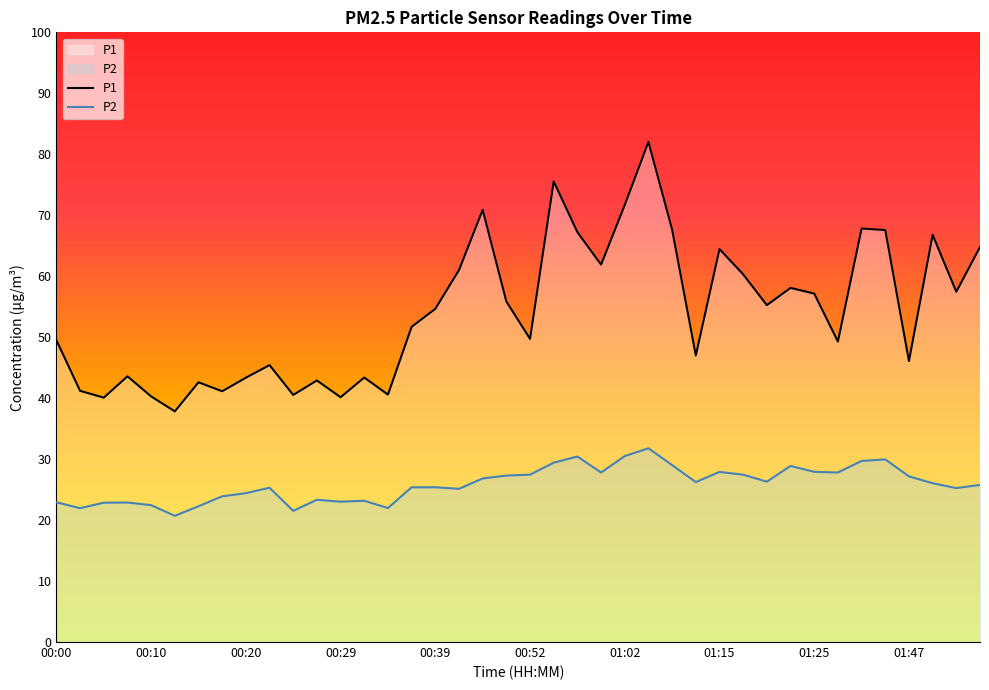

Reading left to right, list all the values displayed in this chart.

P1: 00:00=49.5	00:03=41.2	00:05=40.1	00:07=43.6	00:10=40.3	00:12=37.8	00:15=42.6	00:17=41.1	00:20=43.4	00:22=45.4	00:24=40.5	00:27=42.9	00:29=40.1	00:32=43.4	00:34=40.6	00:37=51.7	00:39=54.6	00:41=61.0	00:47=70.9	00:49=55.9	00:52=49.7	00:55=75.5	00:57=67.2	01:00=61.9	01:02=71.7	01:05=82.0	01:10=67.6	01:12=47.0	01:15=64.5	01:17=60.3	01:20=55.2	01:22=58.1	01:25=57.1	01:30=49.3	01:36=67.8	01:39=67.6	01:47=46.1	01:50=66.8	01:55=57.5	01:58=64.8
P2: 00:00=22.9	00:03=21.9	00:05=22.9	00:07=22.9	00:10=22.4	00:12=20.7	00:15=22.3	00:17=23.9	00:20=24.4	00:22=25.3	00:24=21.5	00:27=23.3	00:29=23.0	00:32=23.2	00:34=22.0	00:37=25.4	00:39=25.4	00:41=25.1	00:47=26.8	00:49=27.3	00:52=27.4	00:55=29.4	00:57=30.4	01:00=27.8	01:02=30.5	01:05=31.8	01:10=29.0	01:12=26.2	01:15=27.9	01:17=27.4	01:20=26.3	01:22=28.9	01:25=27.9	01:30=27.8	01:36=29.7	01:39=29.9	01:47=27.2	01:50=26.1	01:55=25.2	01:58=25.8